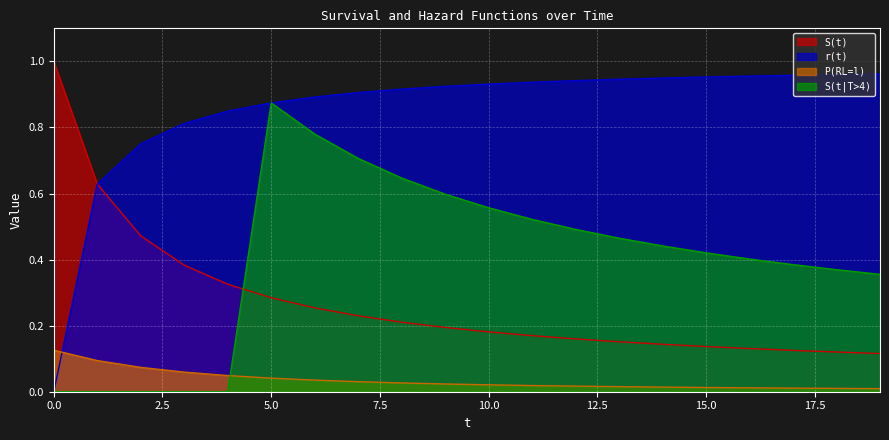

Is it true that S(t|T>4) equals 0.2 at 17?

False